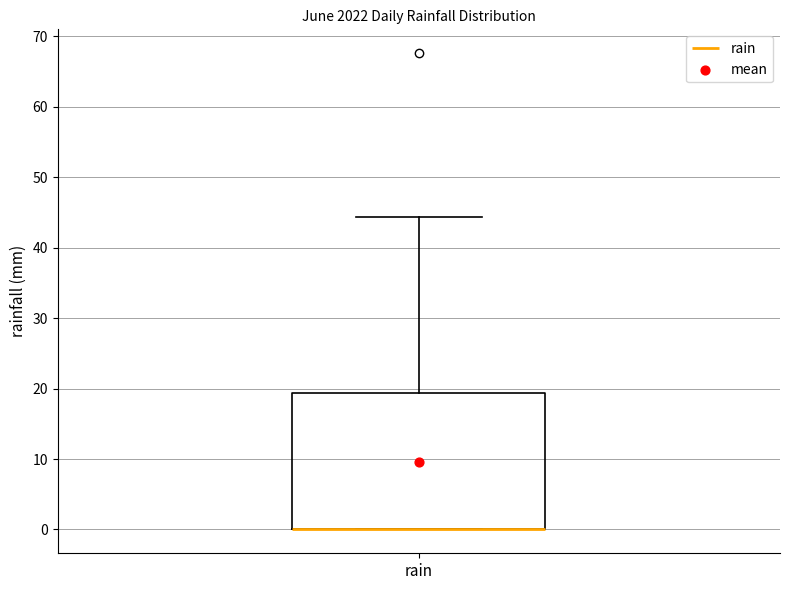

Where is the upper edge of the box for rain on the y-axis? The values are not printed on the chart, so give them approximately, as read against the axis.

19